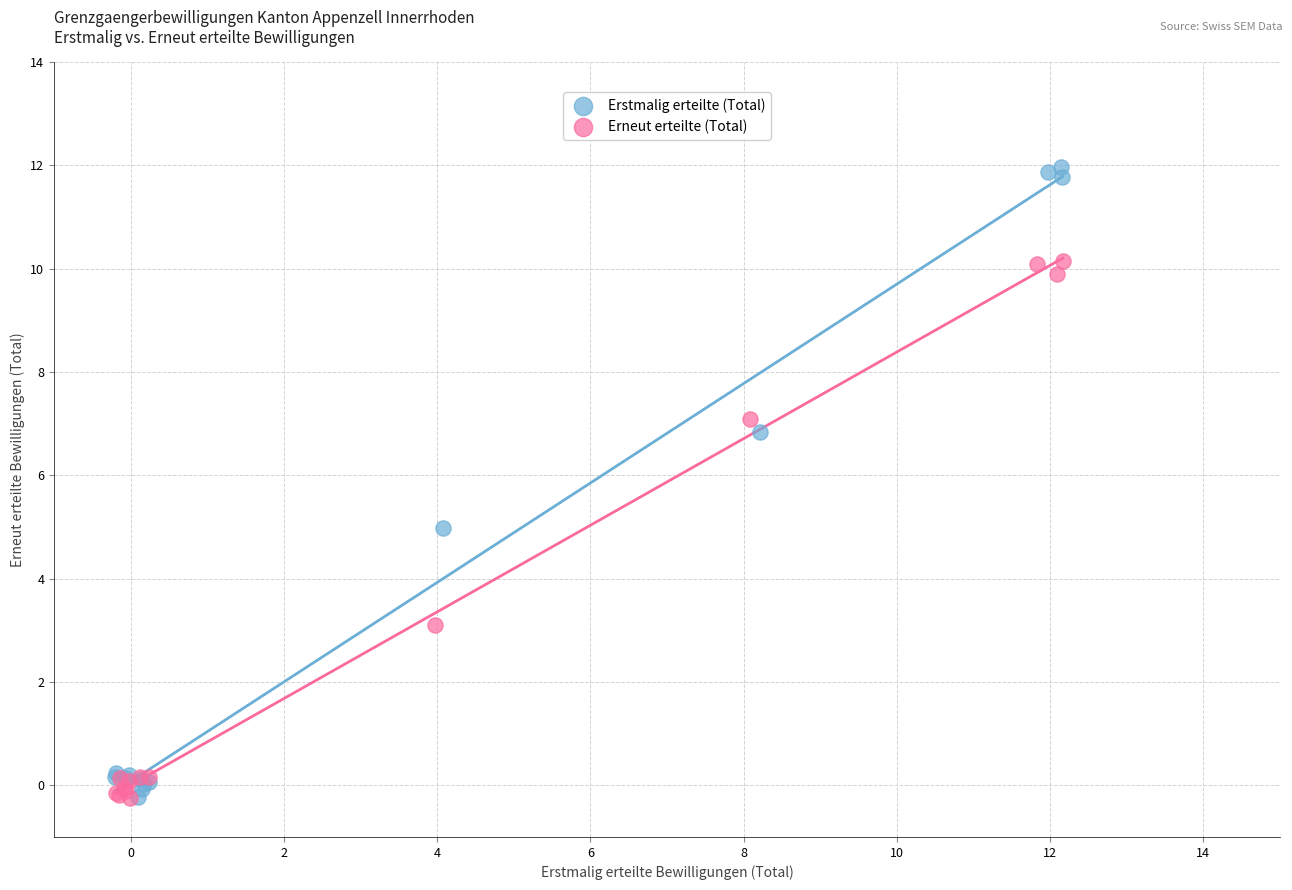

Which series has the largest Y range (max minus min)?

Erstmalig erteilte (Total)